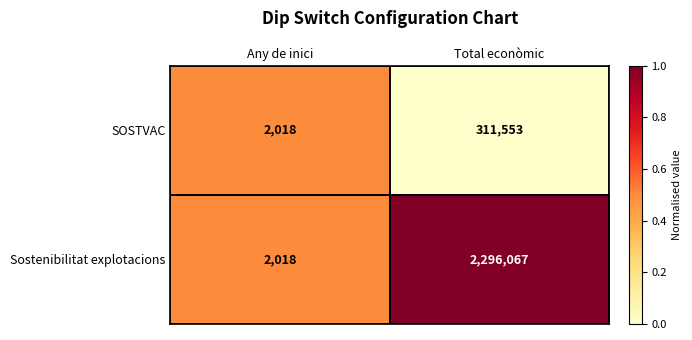

Rank the series by their average value, from lowest to highest.

SOSTVAC, Sostenibilitat explotacions